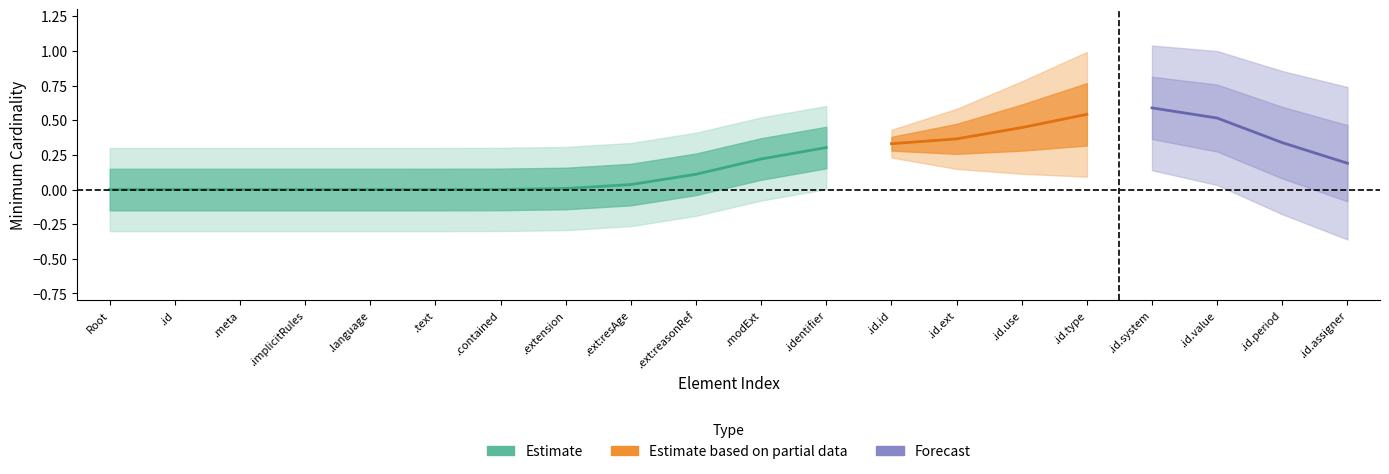

True or false: Min and Base Min intersect in this chart.

False